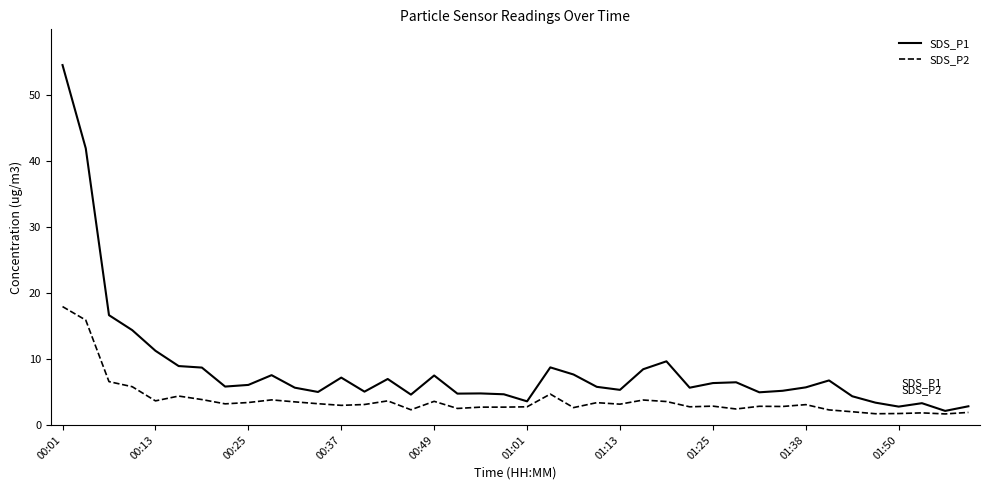

Which series has the largest total across all categories?

SDS_P1